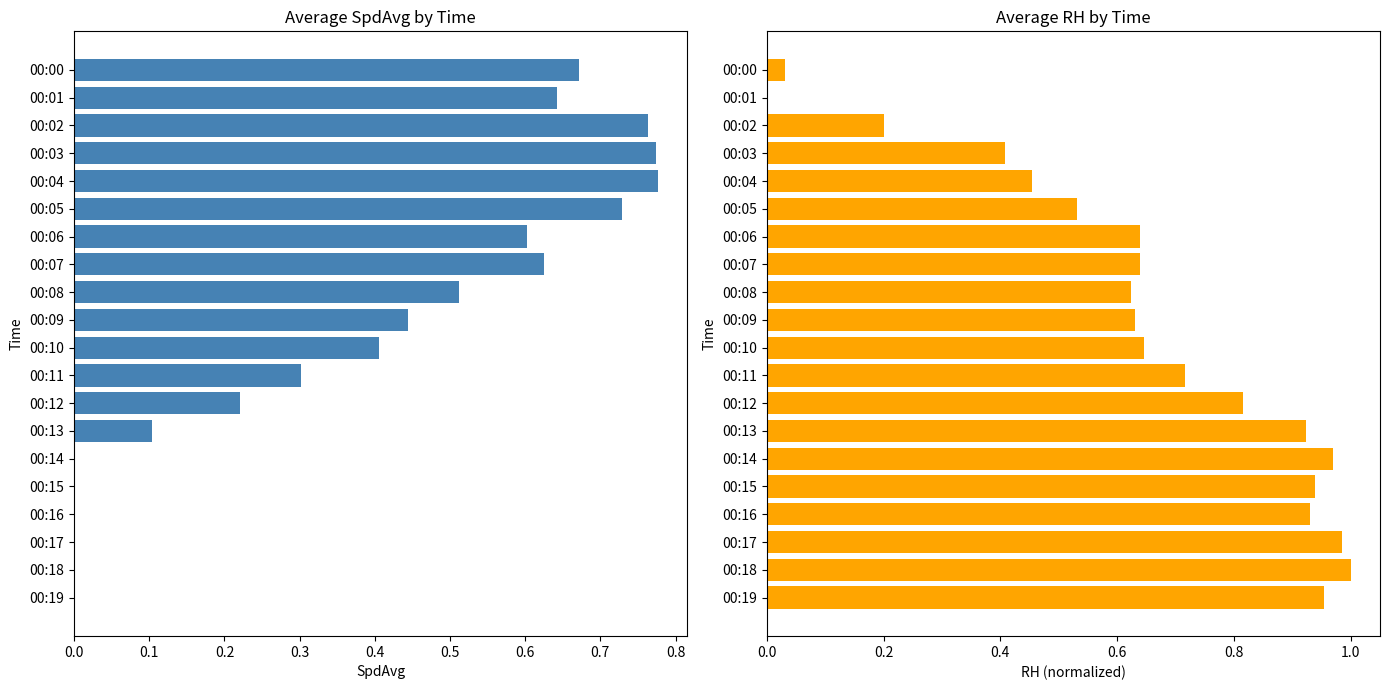

Between 00:09 and 00:19, which series saw the biggest shift?

SpdAvg